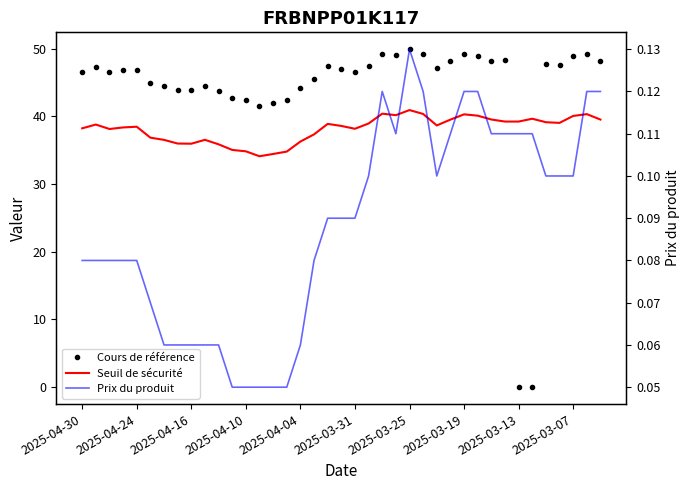

What are all the series names shown in the legend?

Cours de référence, Seuil de sécurité, Prix du produit